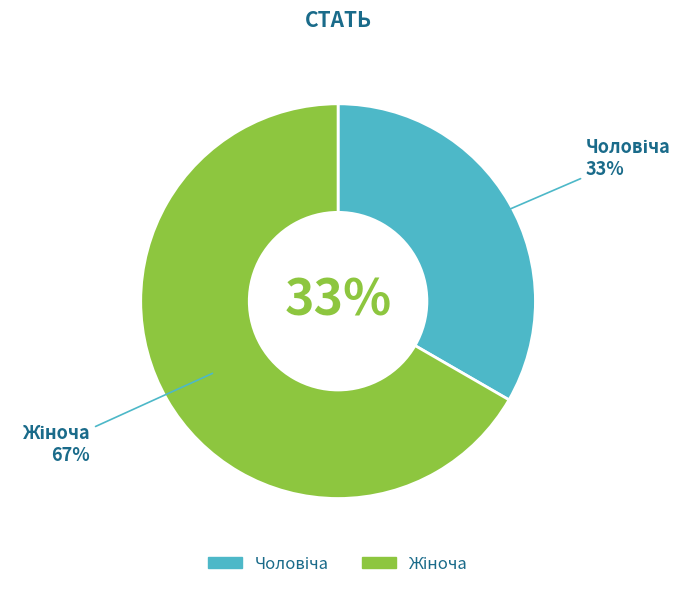

To the nearest percent, what is the combined percentage of Чоловіча and Жіноча?

100%